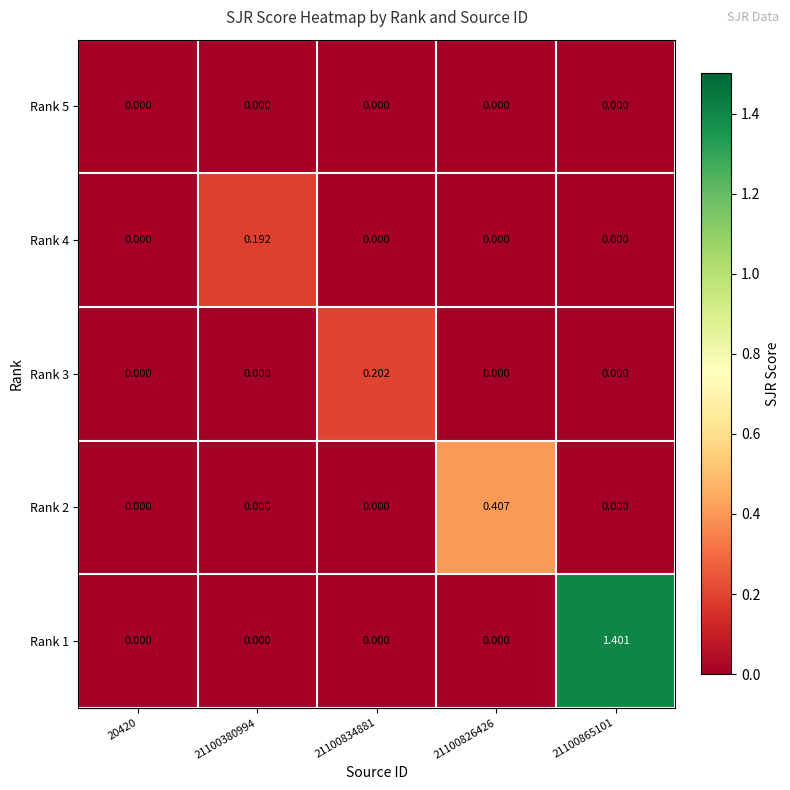

Which label corresponds to the smallest value in the chart?

20420